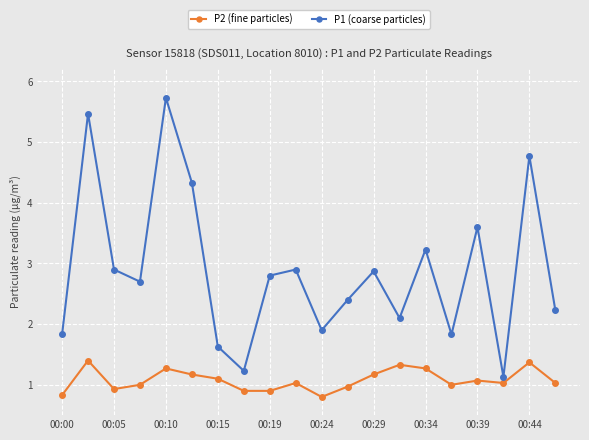

What is the lowest value of the P2 (fine particles) series?

0.8